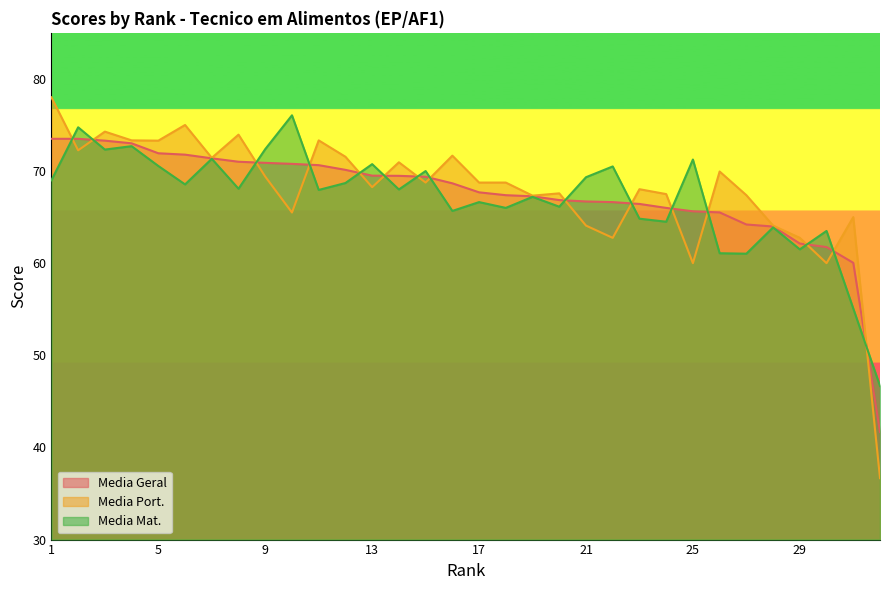

The Media Port. series shows 67.5 at 24. True or false?

True